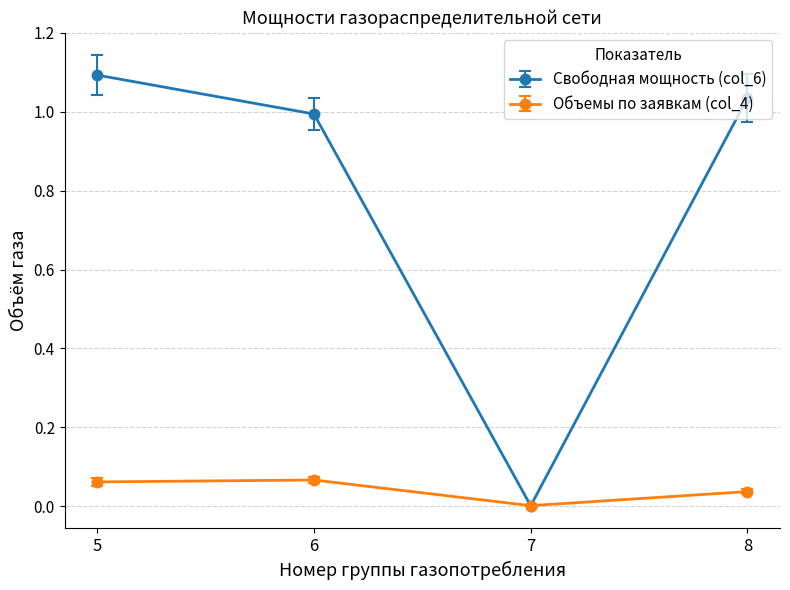

Which category has the lowest value in the Объемы по заявкам (col_4) series?

7